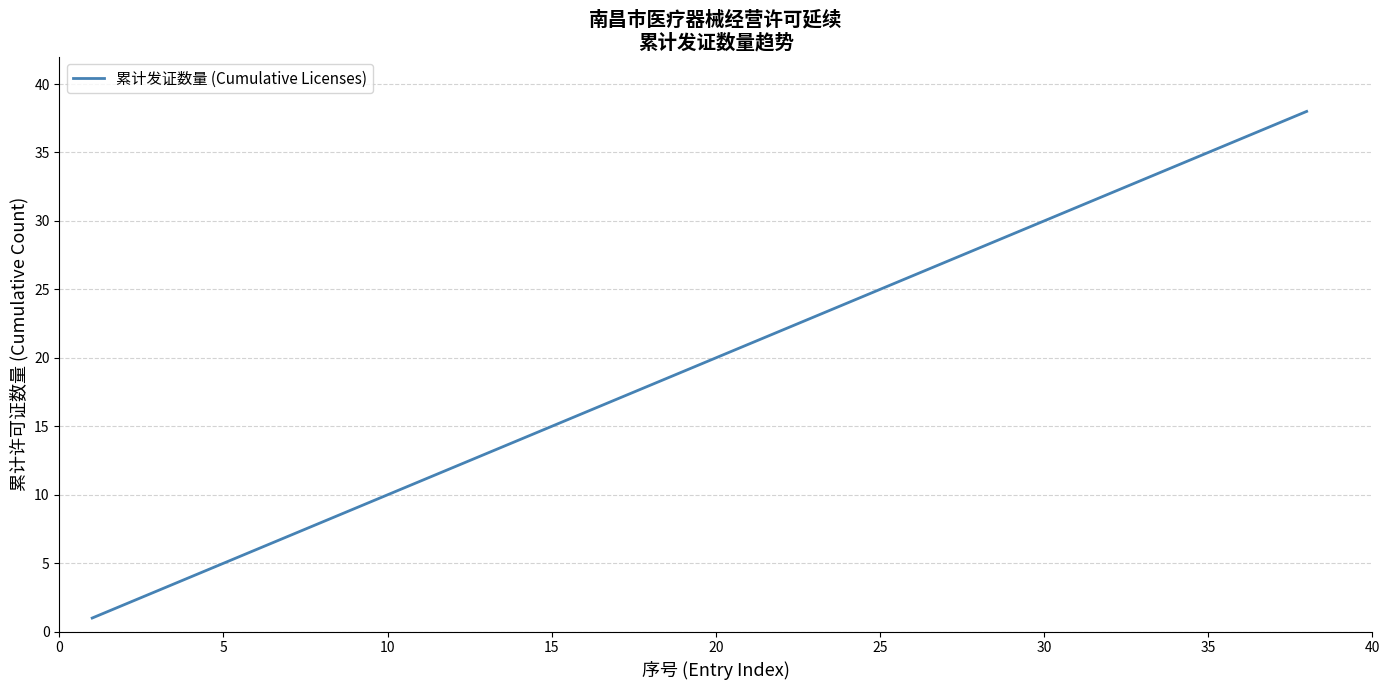

Reading right to left, what are all the values shown in this chart?

38	37	36	35	34	33	32	31	30	29	28	27	26	25	24	23	22	21	20	19	18	17	16	15	14	13	12	11	10	9	8	7	6	5	4	3	2	1